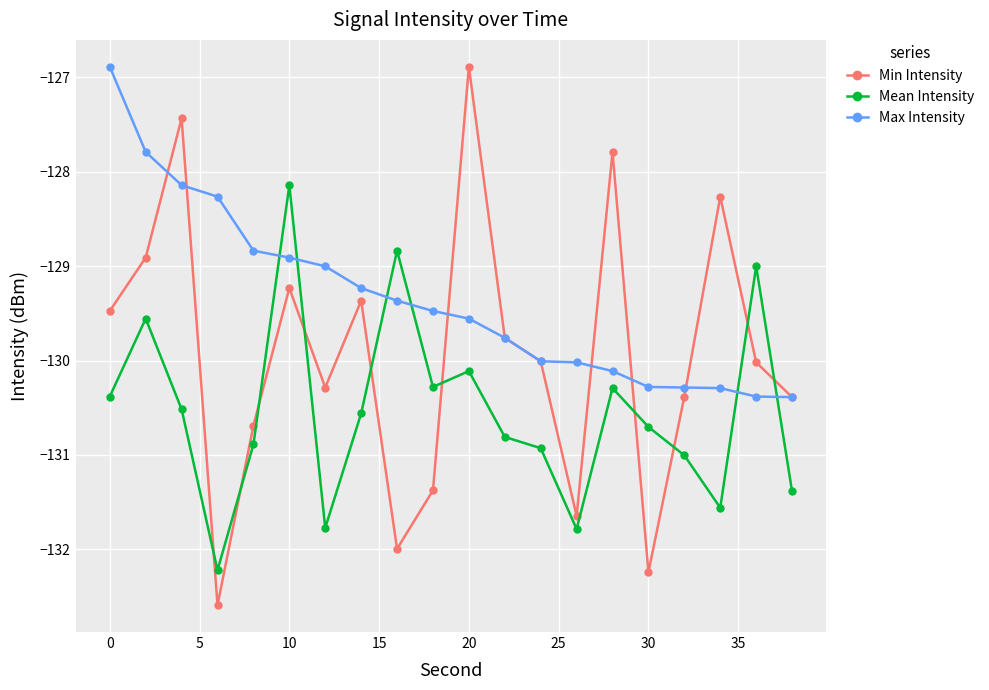

List the series in order of their overall mean, highest first.

Max Intensity, Min Intensity, Mean Intensity